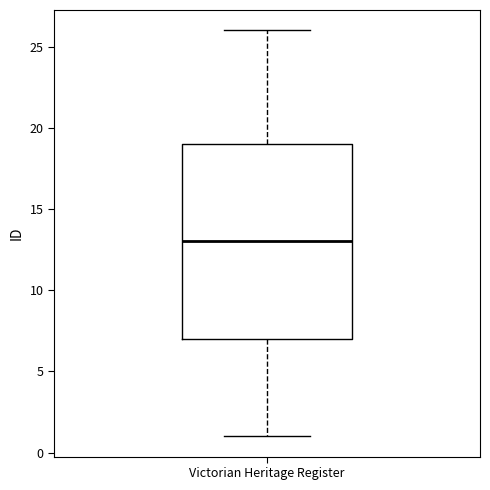

Read this box plot against the y-axis: the position of the median line, the range covered by the box, and the ends of both whiskers. The values are not printed on the chart, so give them approximately, as read against the axis.

median 13, box 7 to 19, whiskers 1 to 26